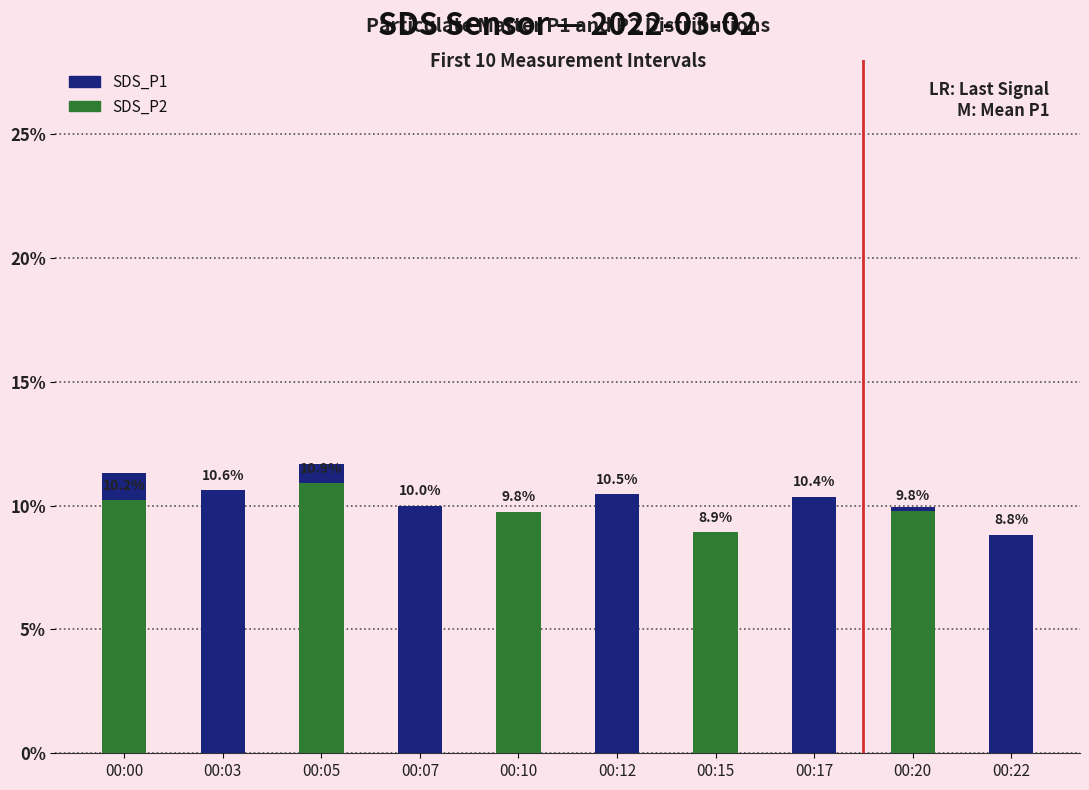

How many data points does each series have?

10